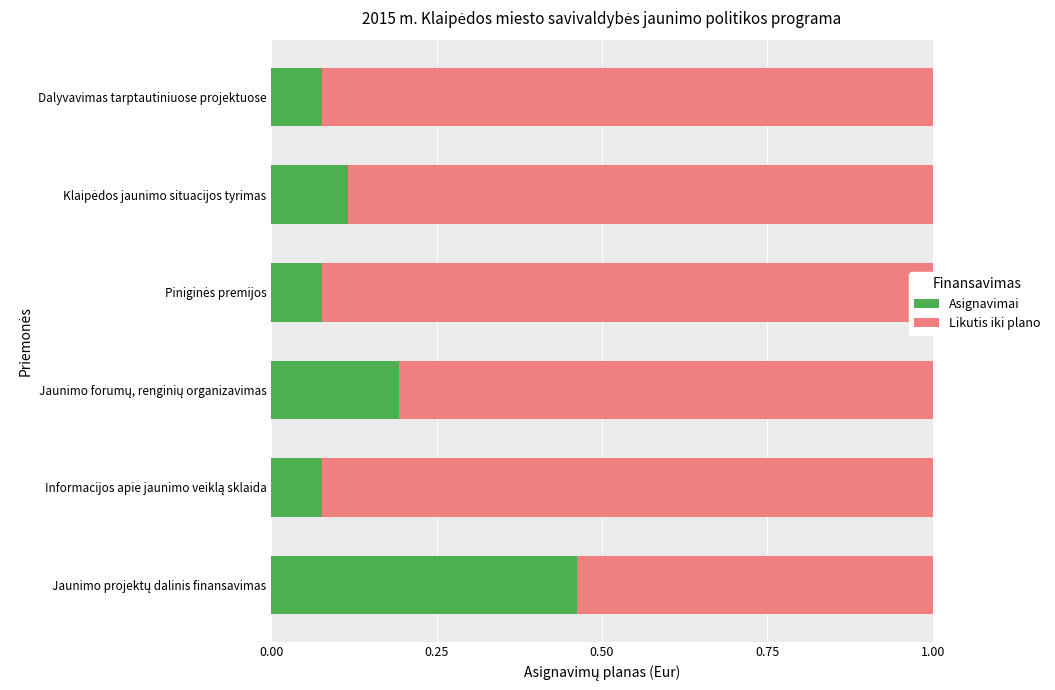

List the series in order of their overall mean, lowest first.

Asignavimai, Likutis iki plano